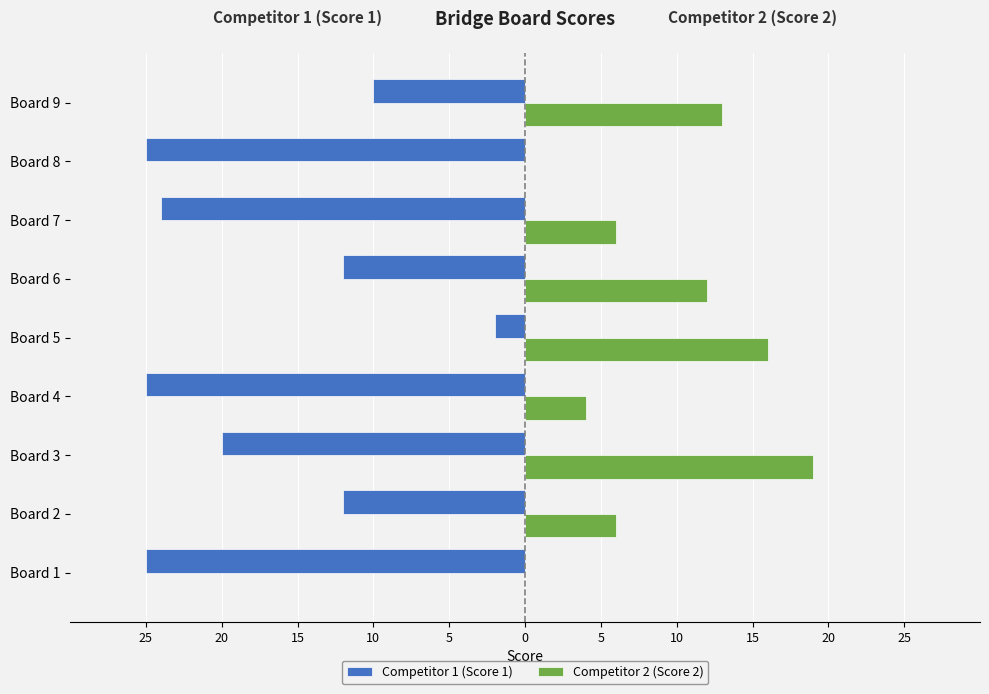

What are all the series names shown in the legend?

Competitor 1 (Score 1), Competitor 2 (Score 2)